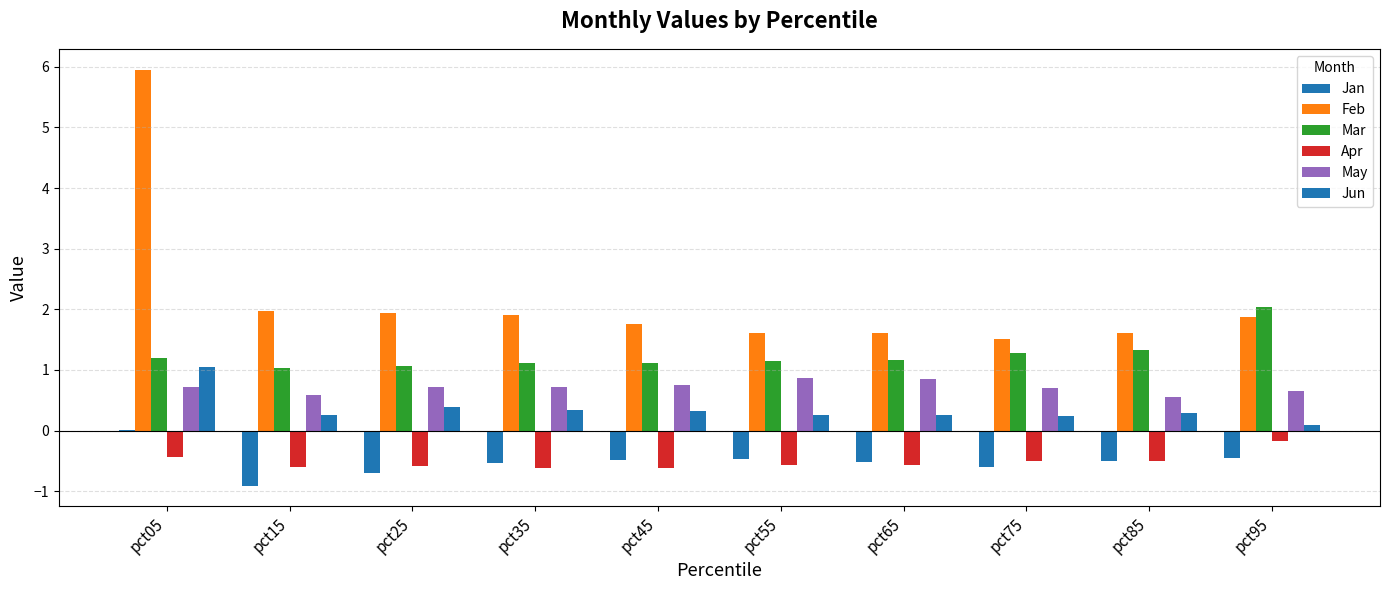

Are the bars grouped side by side (vs. stacked)?

Yes